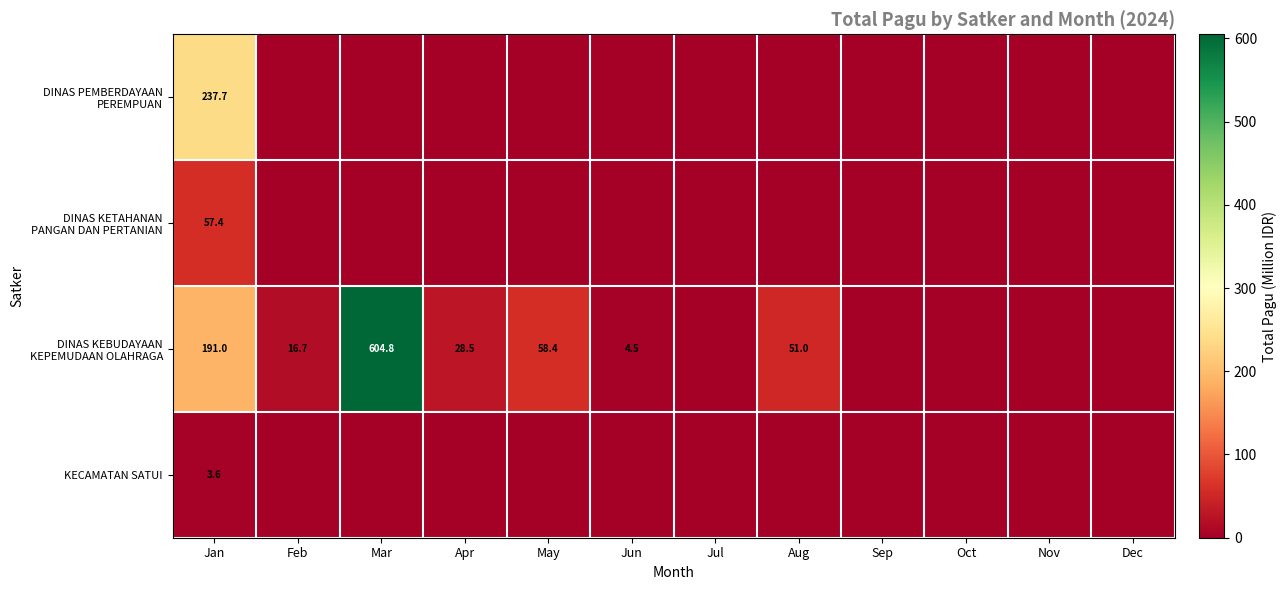

What is the maximum value shown in the chart?

604.8